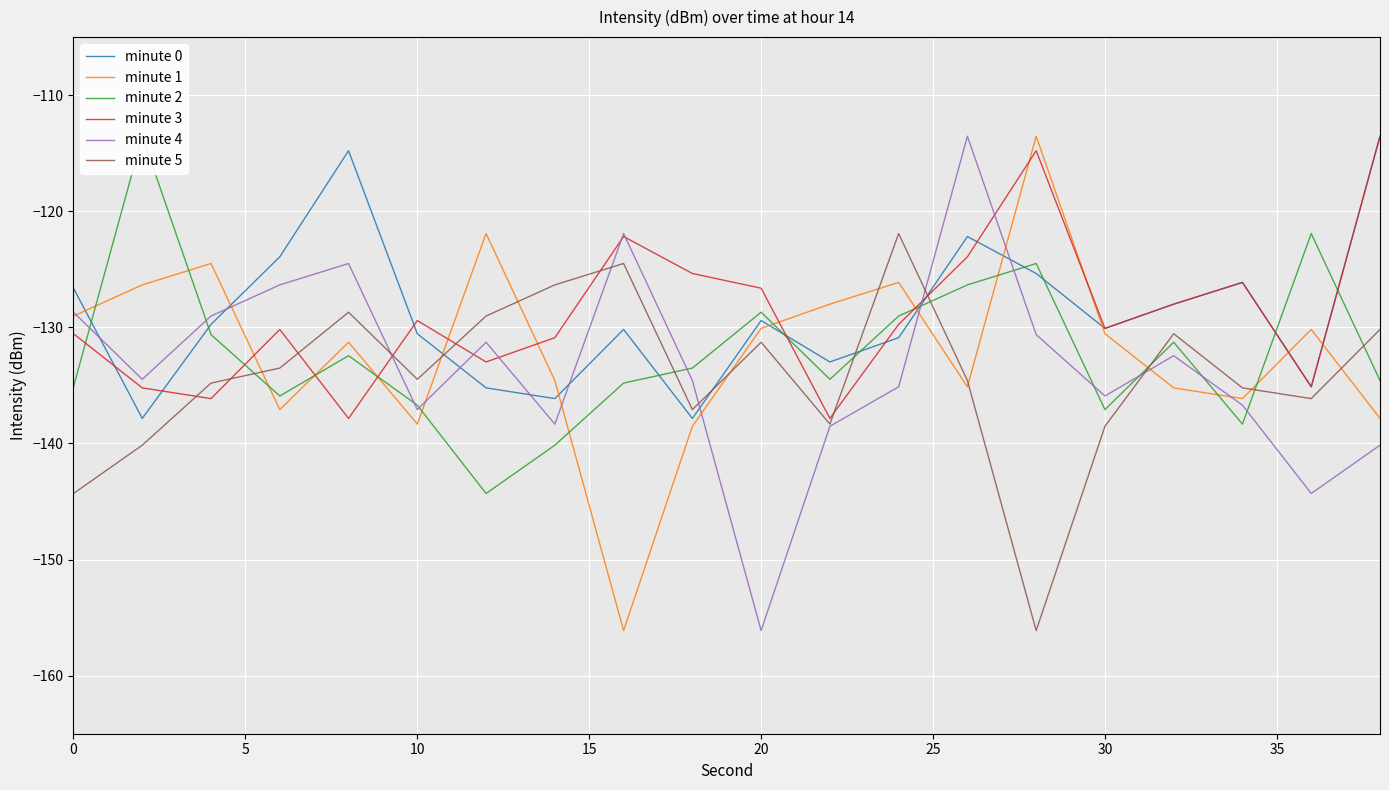

What are all the series names shown in the legend?

minute 0, minute 1, minute 2, minute 3, minute 4, minute 5